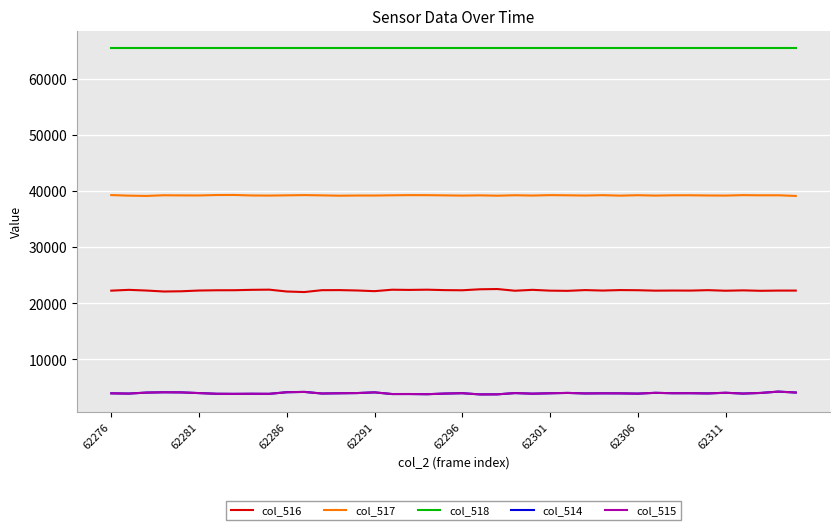

Which series has the largest total across all categories?

col_518